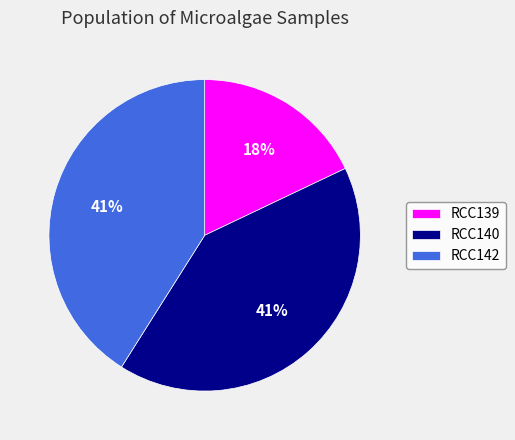

To the nearest percent, what portion does RCC139 represent?

18%